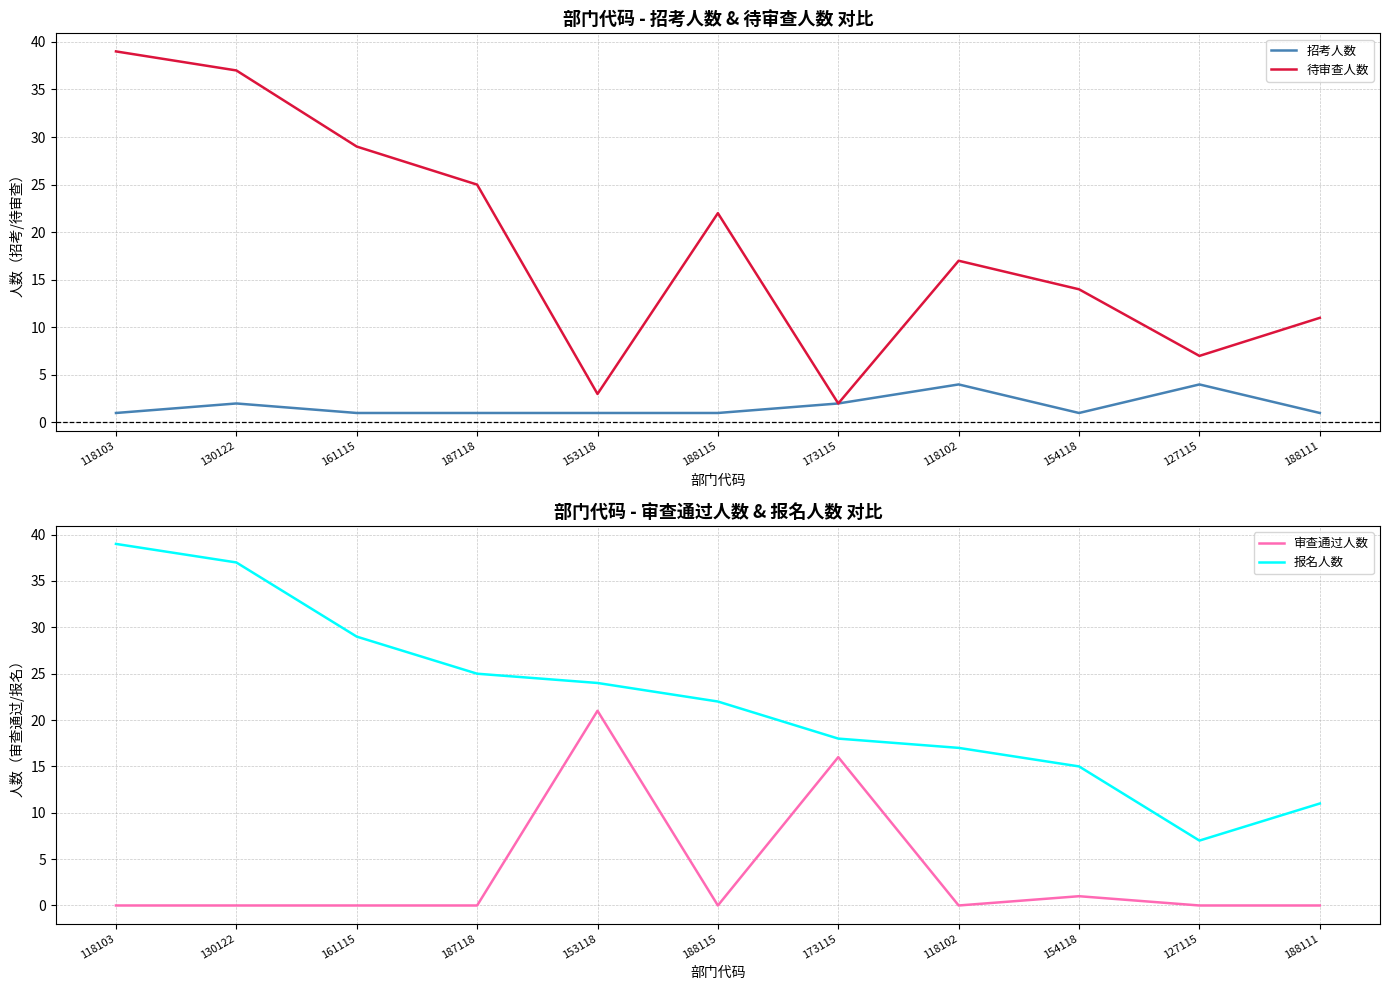

What is the total value across all series at 130122?

76